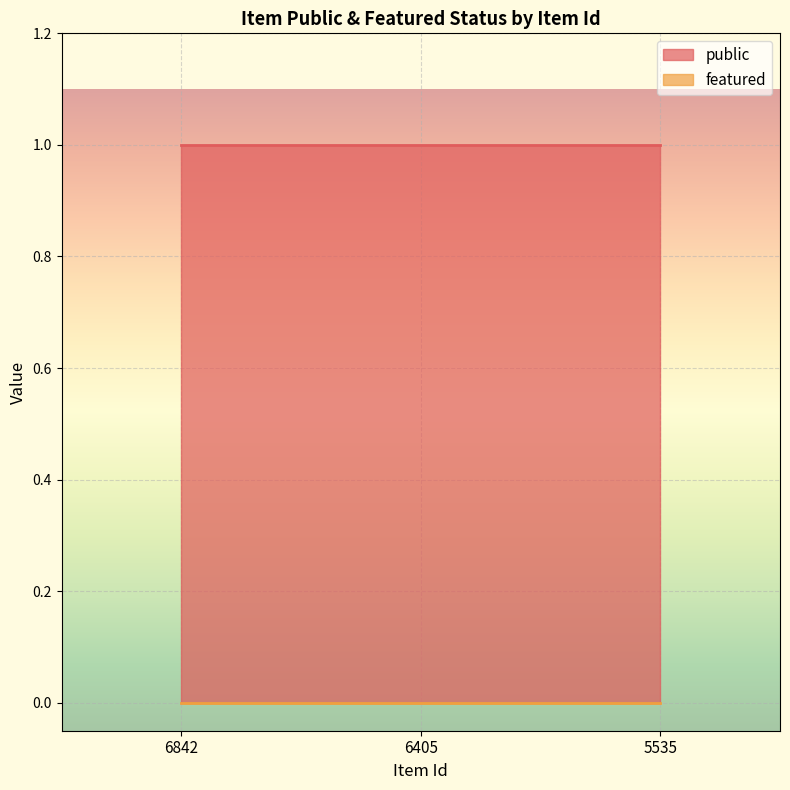

What is the average value of the public series?

1